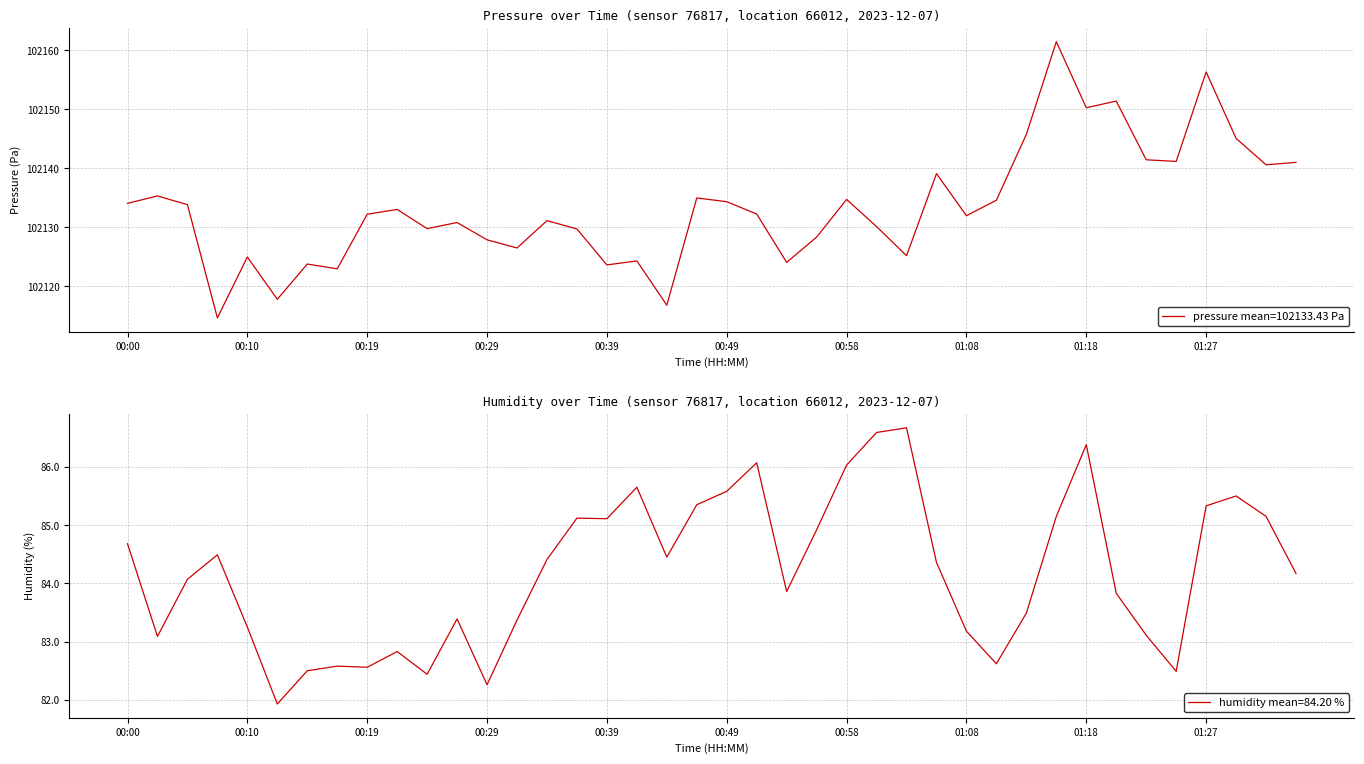

Where is humidity nearest to the value 84?

00:05